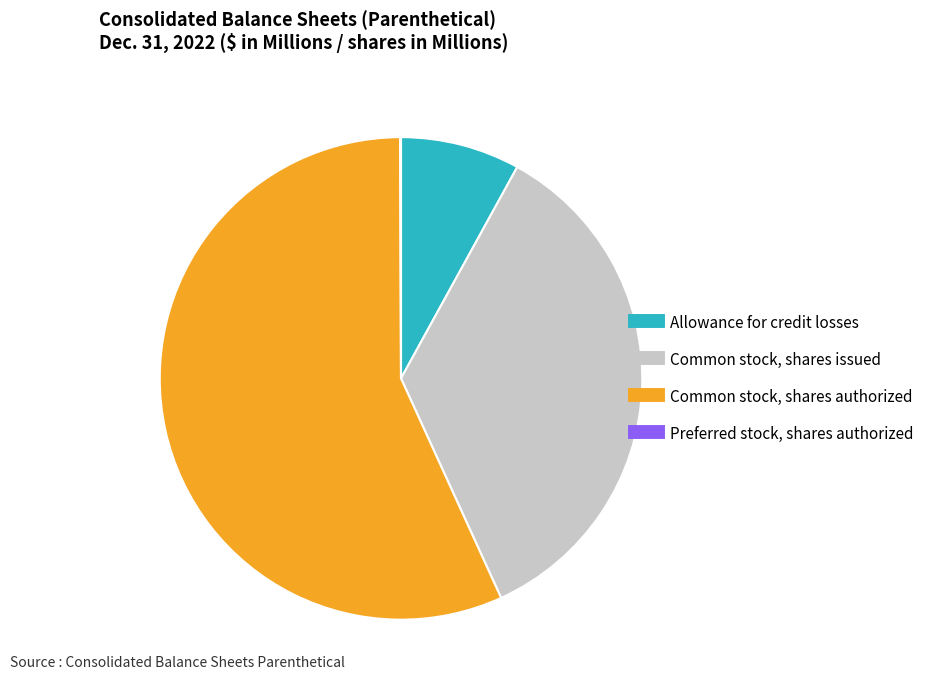

Is it true that Common stock, shares authorized is 57% of the pie?

True